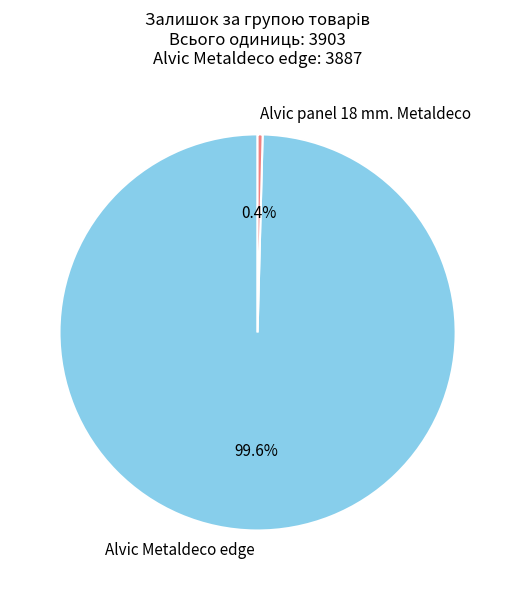

Between Alvic Metaldeco edge and Alvic panel 18 mm. Metaldeco, which is larger?

Alvic Metaldeco edge